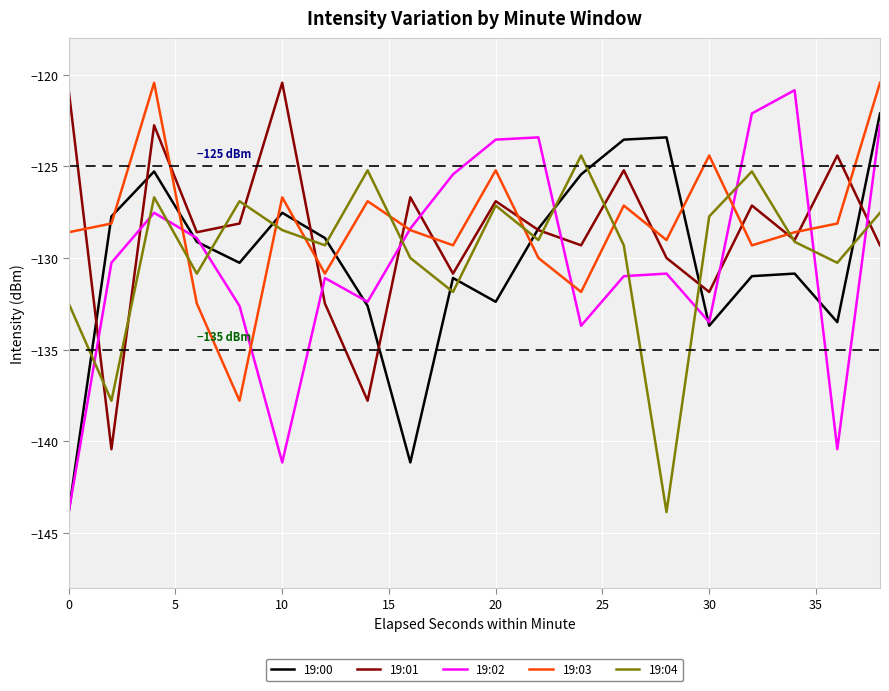

Which series has the widest spread of values?

19:02